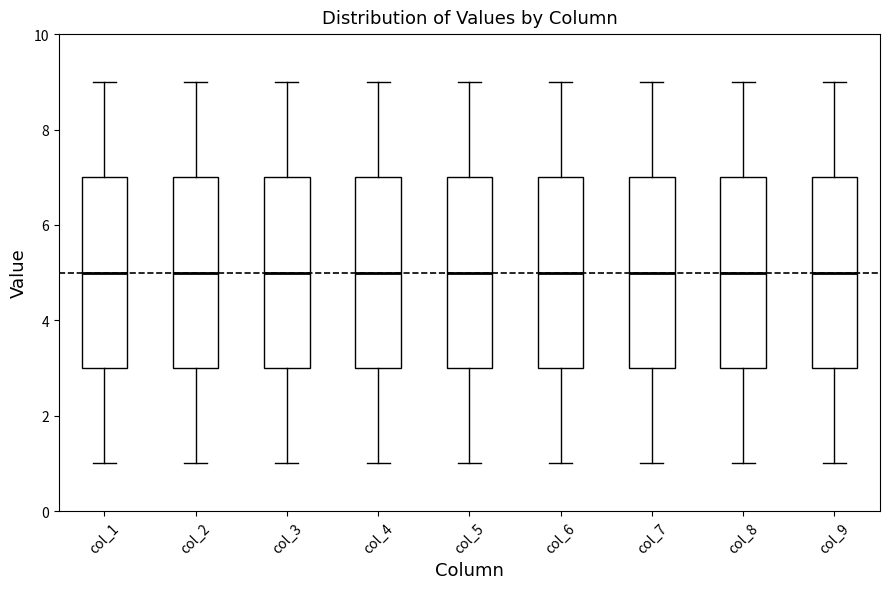

Reading left to right, transcribe this box plot: for each box, give where its median line is, the range the box spans, and where its two whiskers end, as read against the y-axis. The values are not printed on the chart, so give them approximately, as read against the axis.

col_1: median 5, box 3 to 7, whiskers 1 to 9
col_2: median 5, box 3 to 7, whiskers 1 to 9
col_3: median 5, box 3 to 7, whiskers 1 to 9
col_4: median 5, box 3 to 7, whiskers 1 to 9
col_5: median 5, box 3 to 7, whiskers 1 to 9
col_6: median 5, box 3 to 7, whiskers 1 to 9
col_7: median 5, box 3 to 7, whiskers 1 to 9
col_8: median 5, box 3 to 7, whiskers 1 to 9
col_9: median 5, box 3 to 7, whiskers 1 to 9